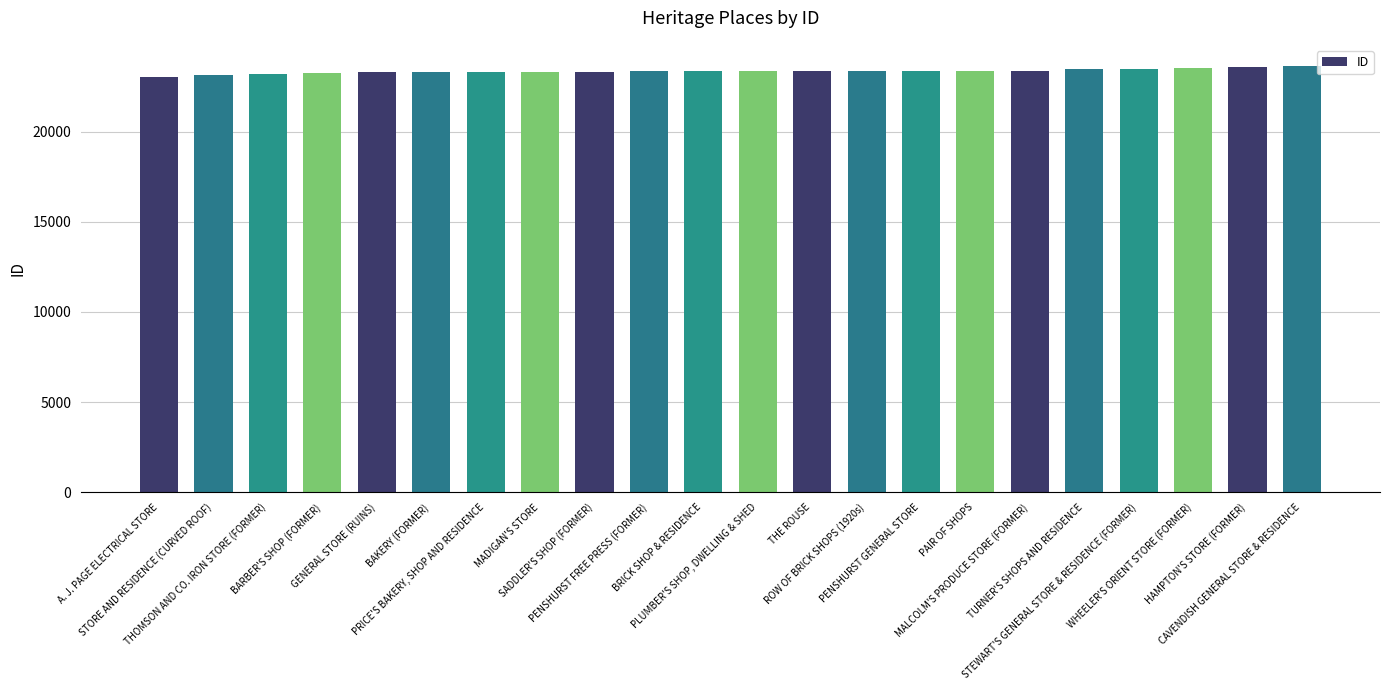

True or false: the data shows 40039 at PRICE'S BAKERY, SHOP AND RESIDENCE.

False